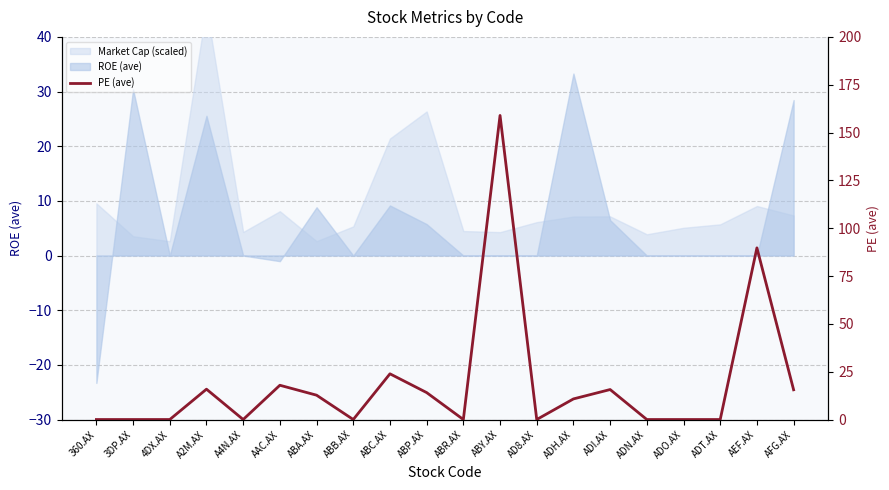

Reading left to right, what are all the values shown in this chart?

360.AX=0.0	3DP.AX=0.0	4DX.AX=0.0	A2M.AX=15.9	A4N.AX=0.0	AAC.AX=17.9	ABA.AX=12.7	ABB.AX=0.0	ABC.AX=23.9	ABP.AX=14.1	ABR.AX=0.0	ABY.AX=158.9	AD8.AX=0.0	ADH.AX=10.8	ADI.AX=15.7	ADN.AX=0.0	ADO.AX=0.0	ADT.AX=0.0	AEF.AX=89.7	AFG.AX=15.5